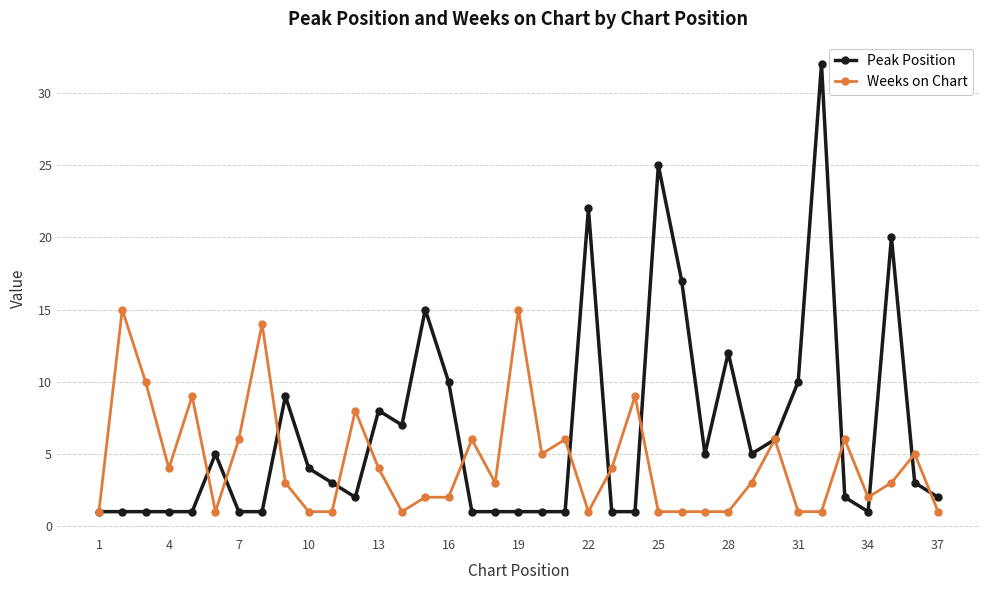

Does the chart have visible grid lines?

Yes